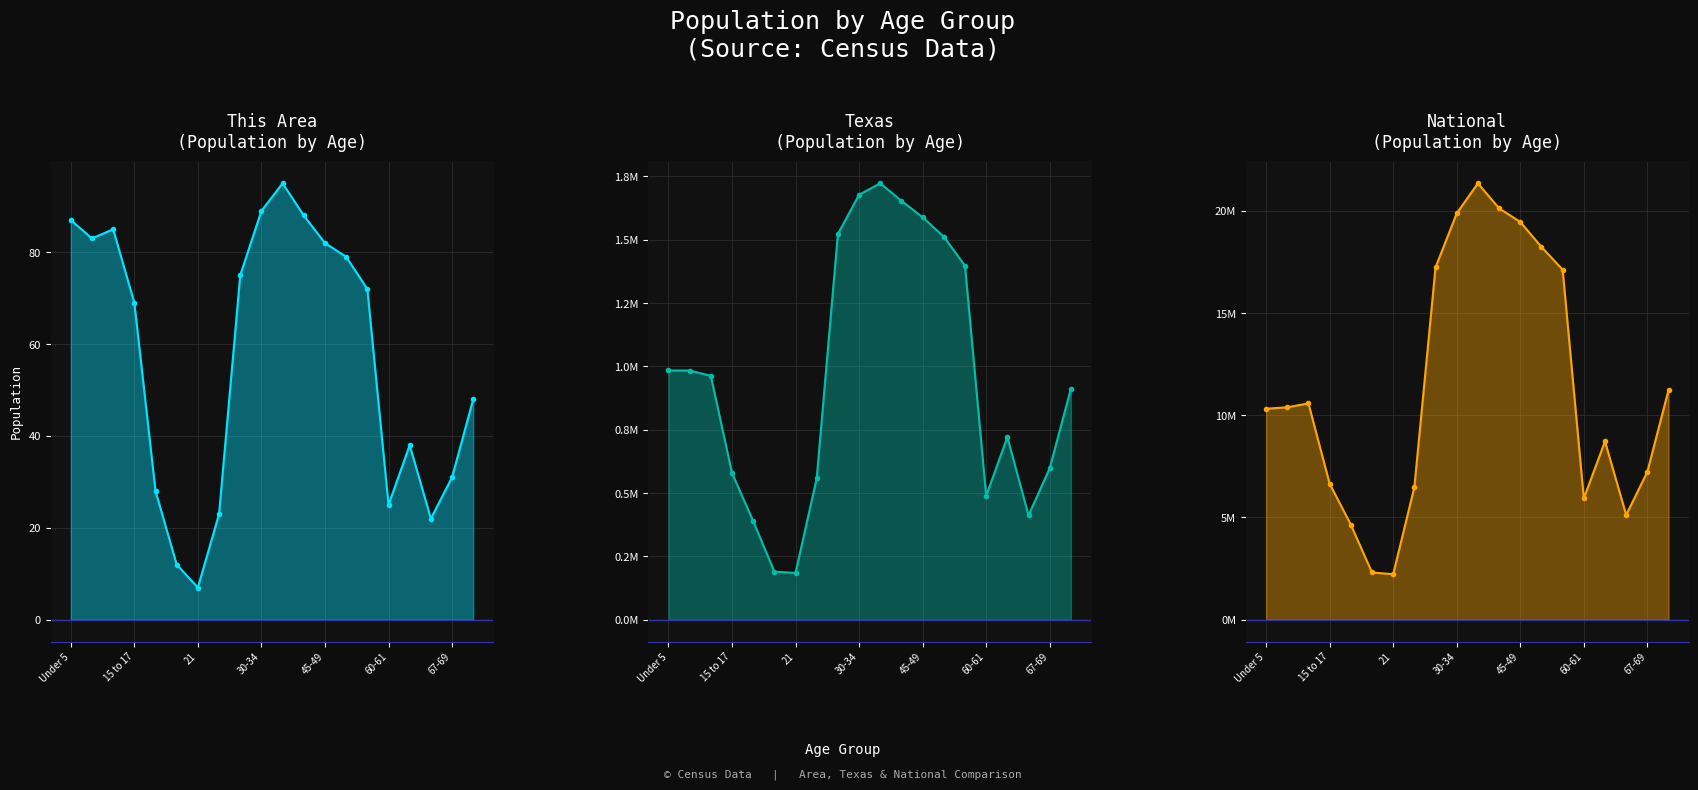

Reading right to left, list all the values displayed in this chart.

This Area: 48	31	22	38	25	72	79	82	88	95	89	75	23	7	12	28	69	85	83	87
Texas: 912000	598000	412000	721000	489000	1398000	1512000	1589000	1654000	1723000	1678000	1523000	558131	184652	189570	389266	579420	962866	983814	984149
National: 11234000	7234000	5123000	8723000	5934000	17123000	18234000	19456000	20123000	21345000	19876000	17234000	6482659	2223198	2308319	4647457	6656209	10579862	10389638	10319427